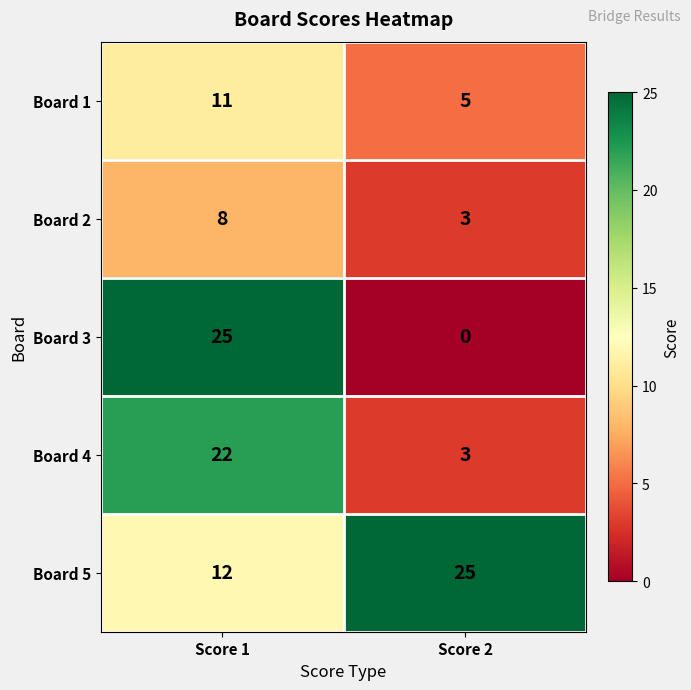

What is the difference between the highest and lowest values at Score 1?

17